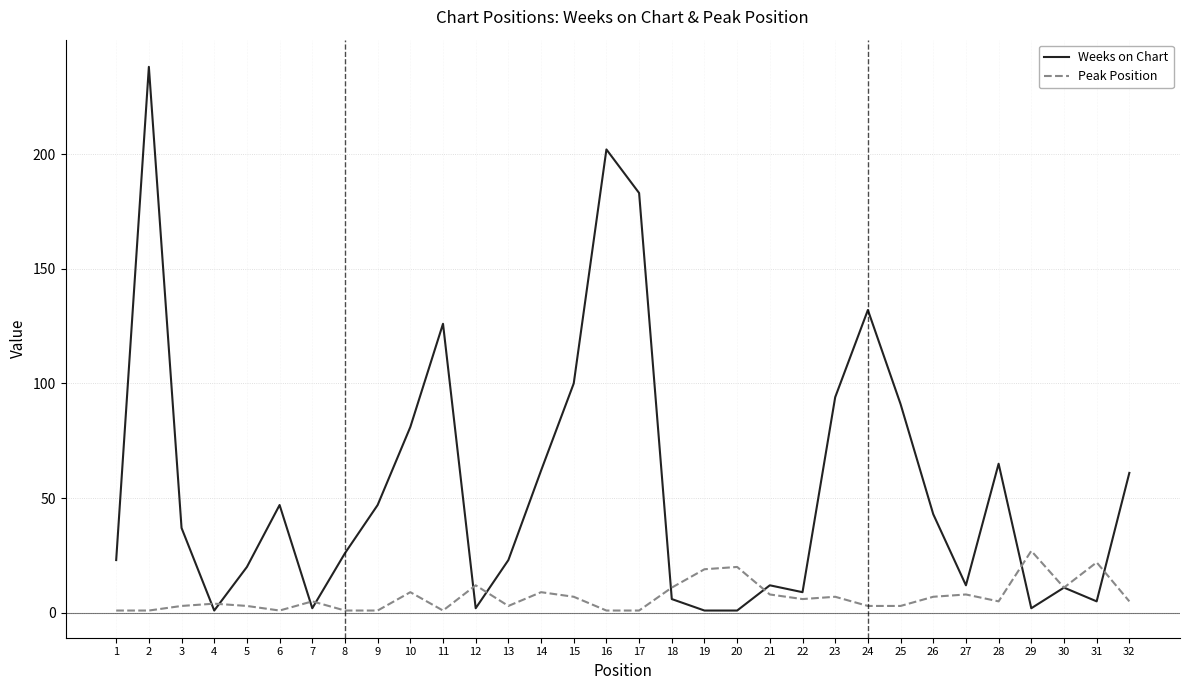

Rank the series by their maximum value, from highest to lowest.

Weeks on Chart, Peak Position